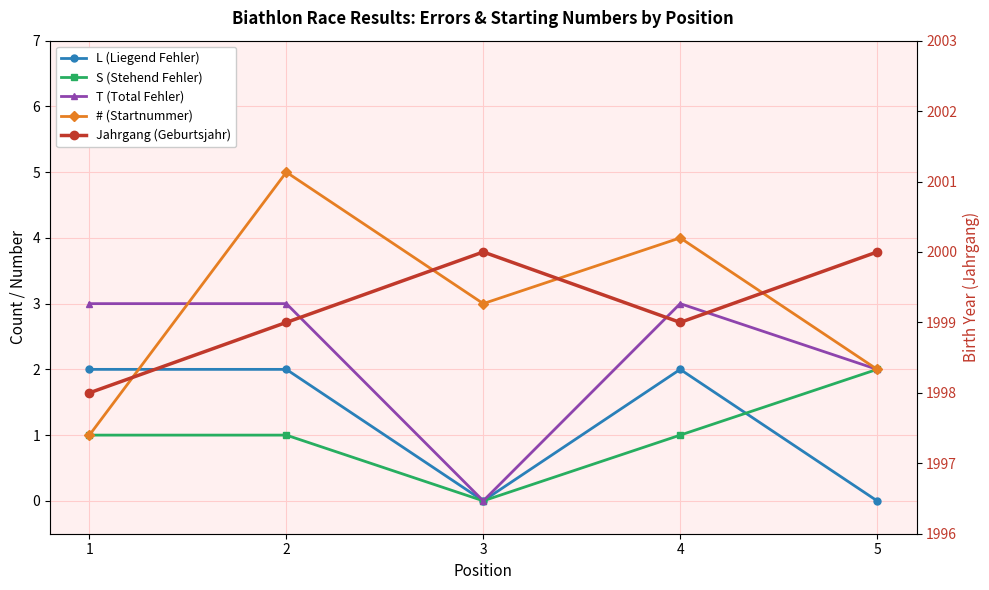

Does the chart display data point markers on the line(s)?

Yes